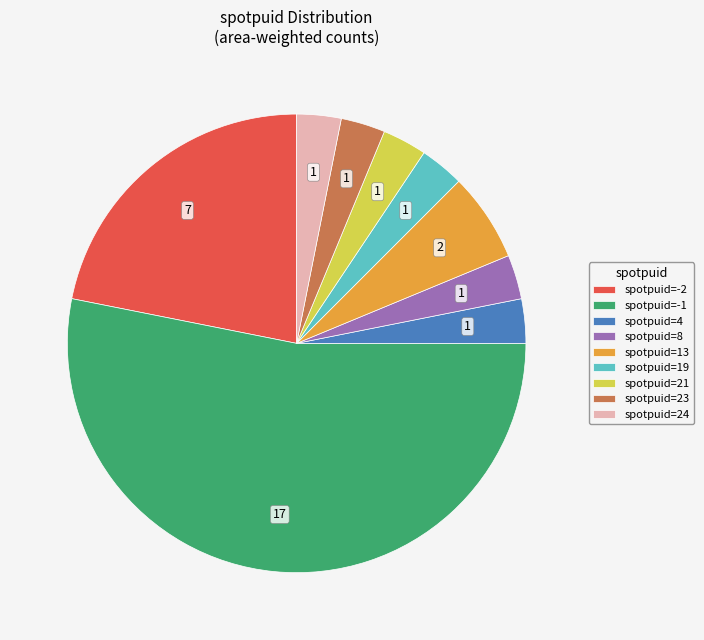

Do spotpuid=4 and spotpuid=24 together represent more than half of the pie?

No